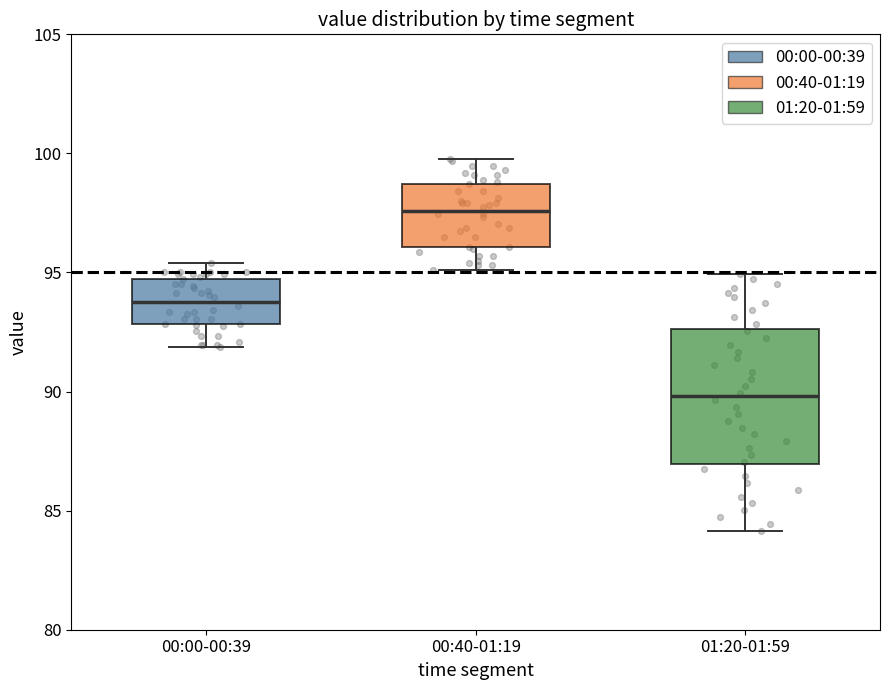

Comparing the boxes themselves (not the whiskers), which one is the tallest?

01:20-01:59